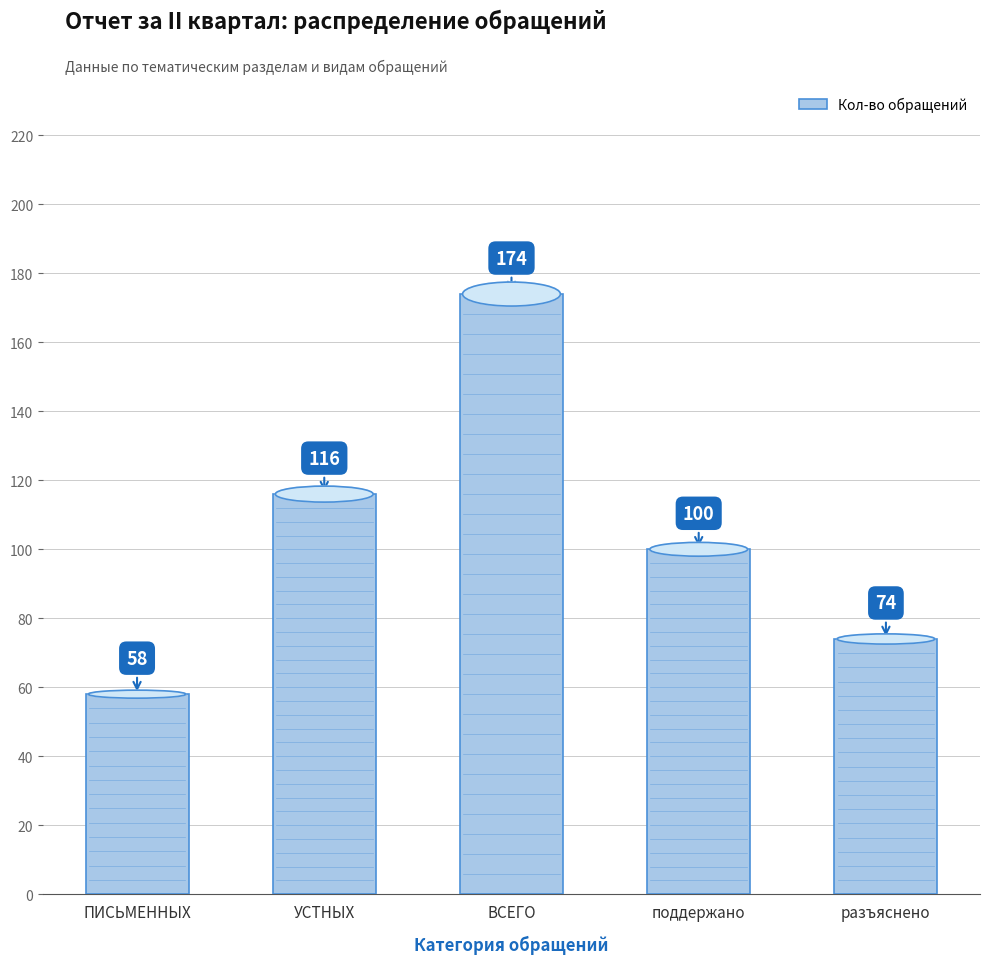

Does the chart contain stacked bars?

No